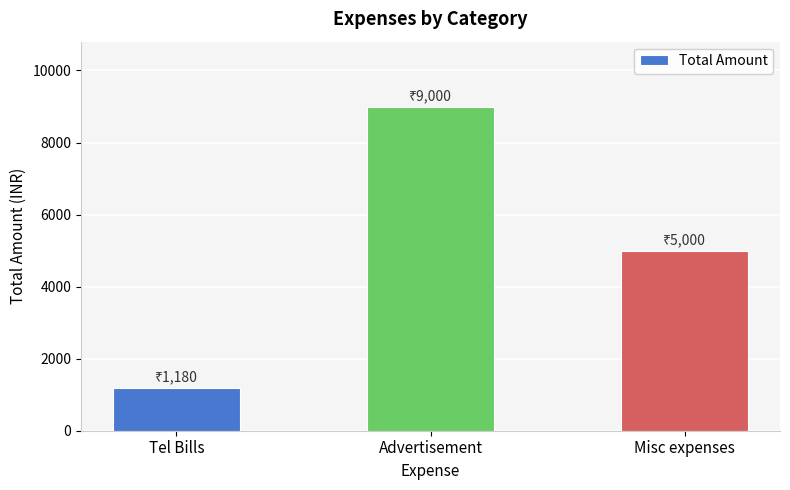

What is the label of the 3rd bar from the left?

Misc expenses